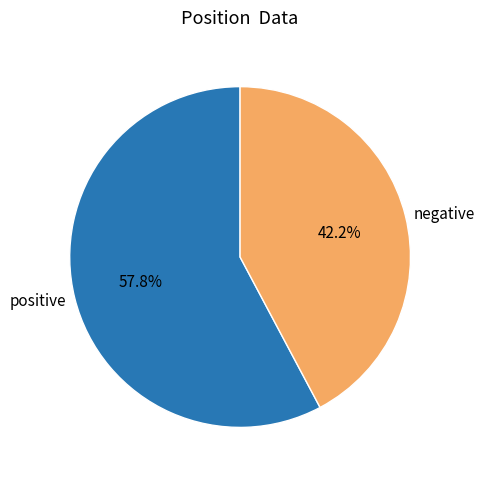

Which slice is the largest?

positive